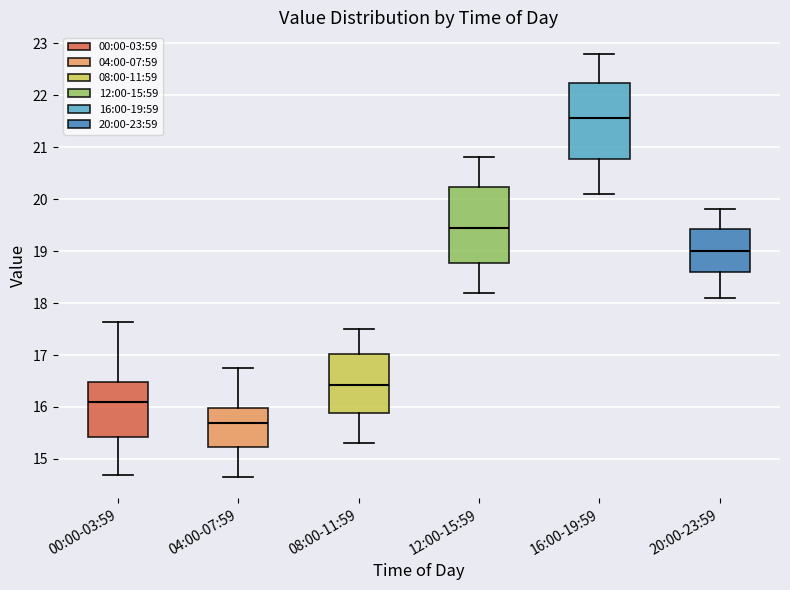

Reading left to right, read every box against the y-axis: the position of its median line, the range the box covers, and the ends of its whiskers. The values are not printed on the chart, so give them approximately, as read against the axis.

00:00-03:59: median 16.1, box 15.4 to 16.5, whiskers 14.7 to 17.6
04:00-07:59: median 15.7, box 15.2 to 16.0, whiskers 14.7 to 16.8
08:00-11:59: median 16.4, box 15.9 to 17.0, whiskers 15.3 to 17.5
12:00-15:59: median 19.5, box 18.8 to 20.2, whiskers 18.2 to 20.8
16:00-19:59: median 21.6, box 20.8 to 22.2, whiskers 20.1 to 22.8
20:00-23:59: median 19.0, box 18.6 to 19.4, whiskers 18.1 to 19.8